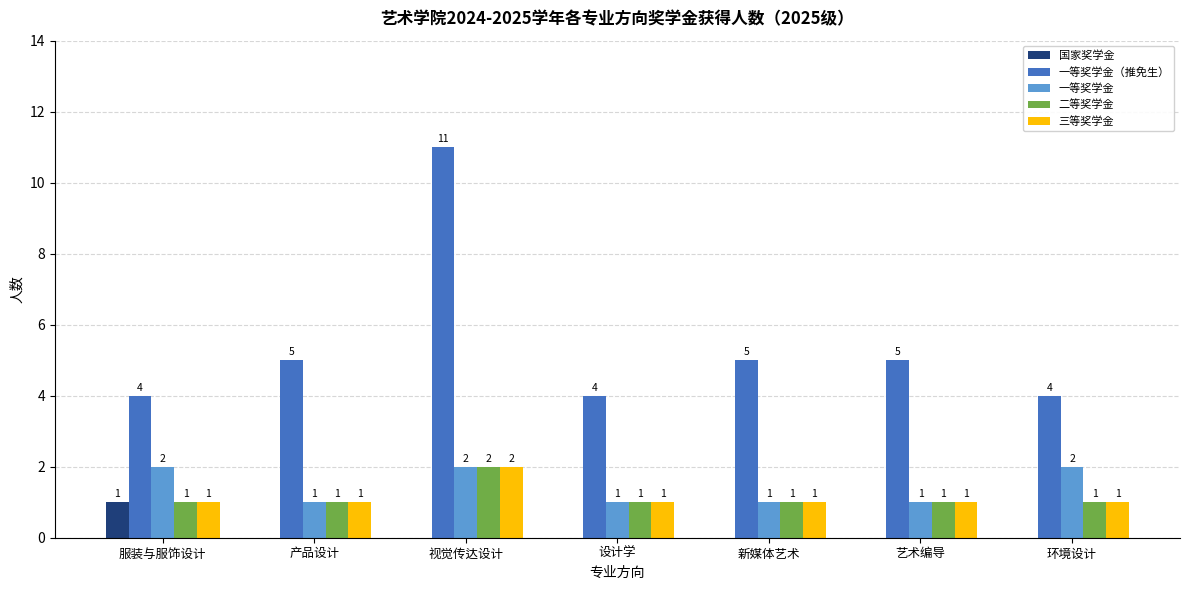

Reading right to left, list all the values displayed in this chart.

国家奖学金: 0	0	0	0	0	0	1
一等奖学金（推免生）: 4	5	5	4	11	5	4
一等奖学金: 2	1	1	1	2	1	2
二等奖学金: 1	1	1	1	2	1	1
三等奖学金: 1	1	1	1	2	1	1